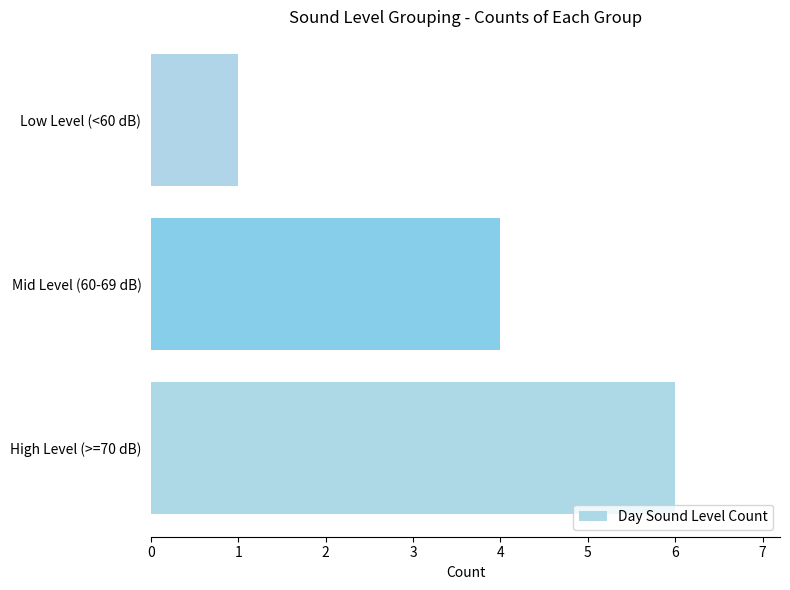

What is the approximate value at Mid Level (60-69 dB)?

4